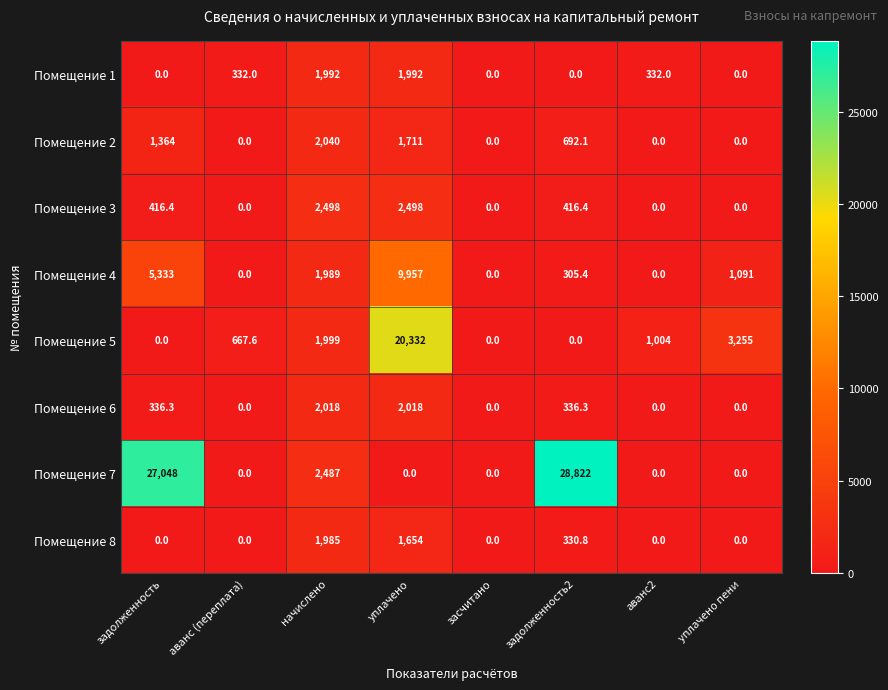

The value of Помещение 3 at засчитано is 0.0. True or false?

True